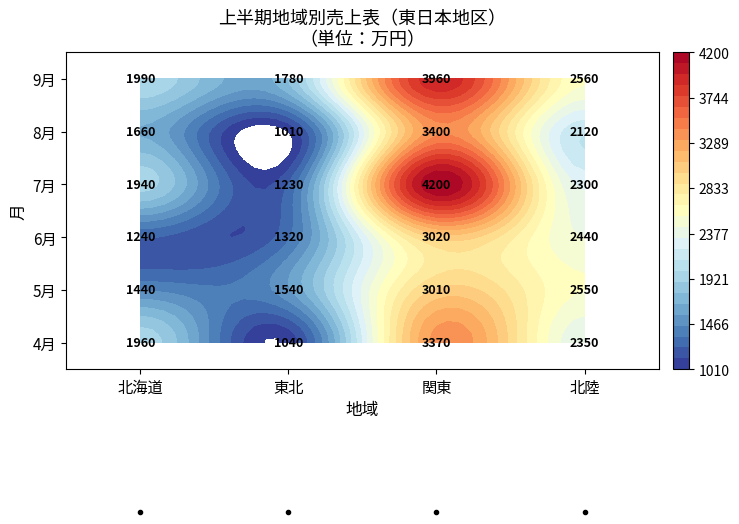

Count the number of data series in this chart.

6